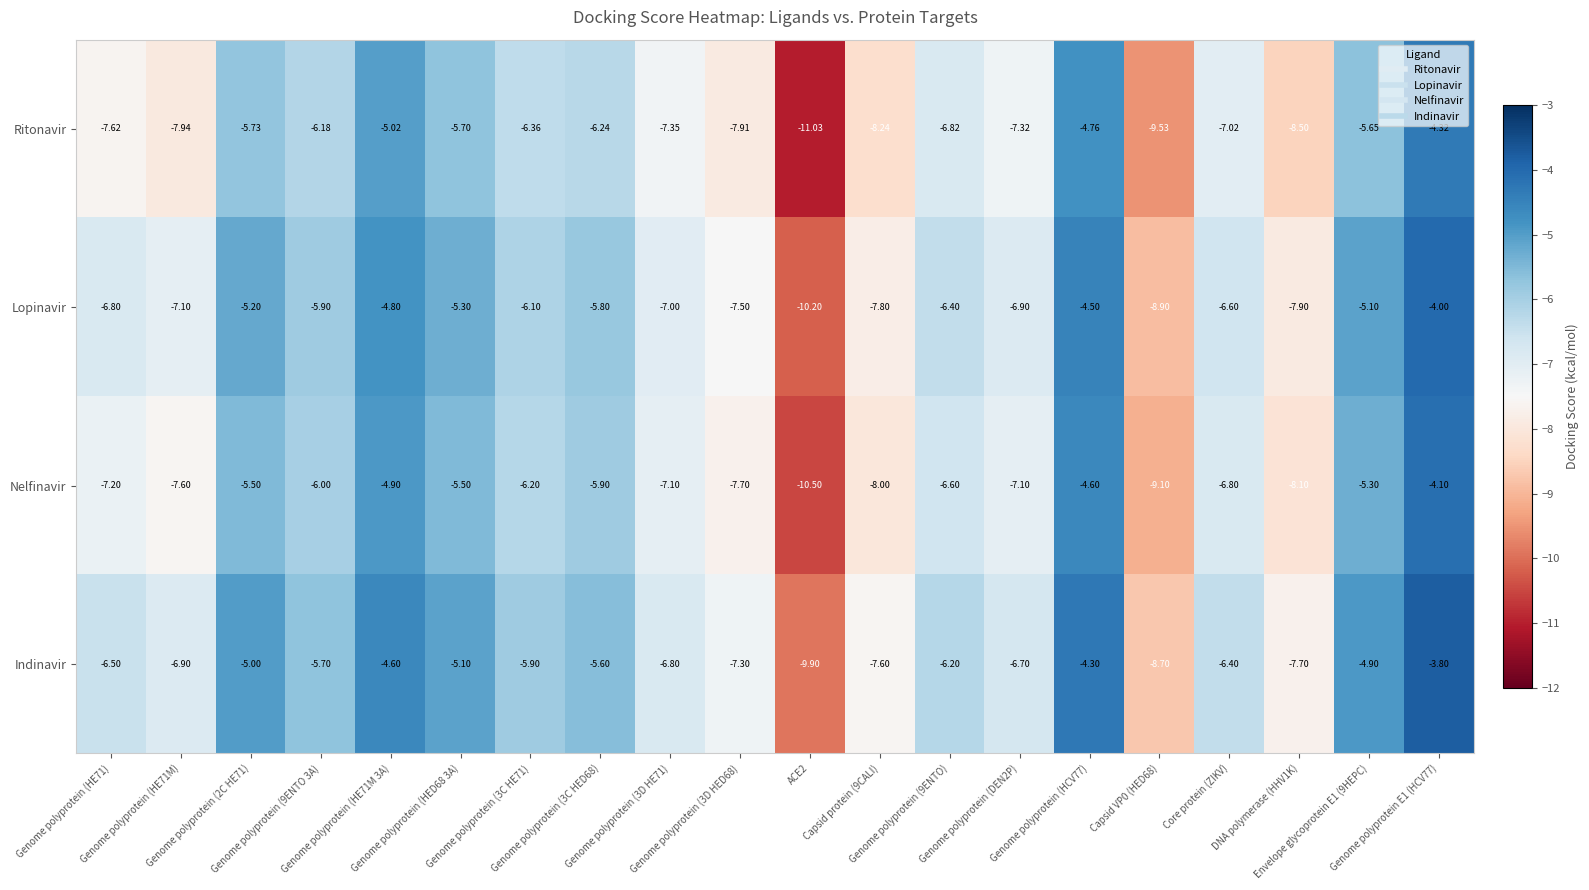

What is the smallest value displayed?

-11.0